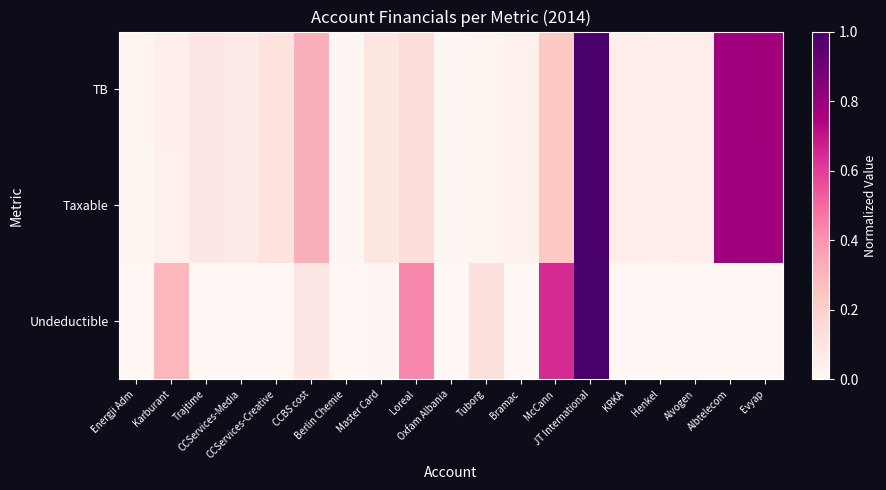

Rank the series by their maximum value, from highest to lowest.

TB, Taxable, Undeductible